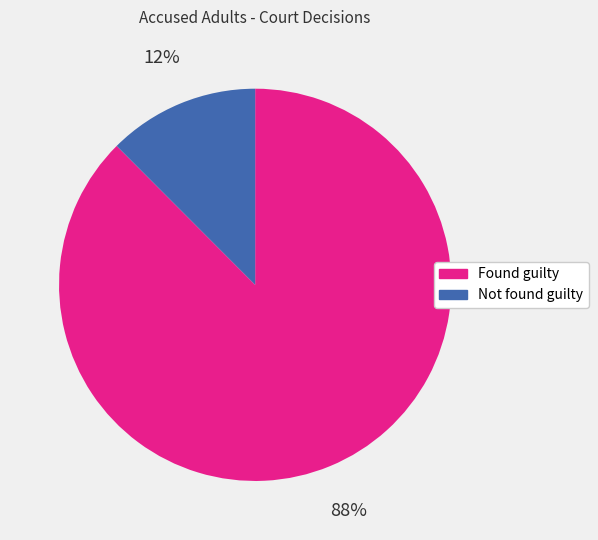

What percentage is the Found guilty slice, to the nearest percent?

88%